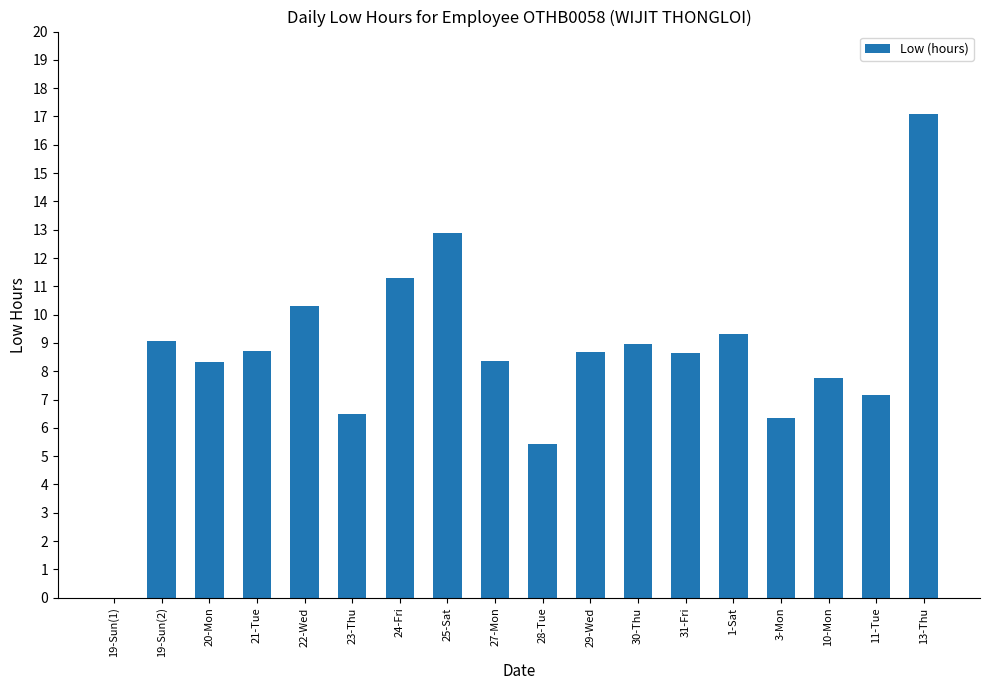

True or false: the data shows 4.8 at 27-Mon.

False